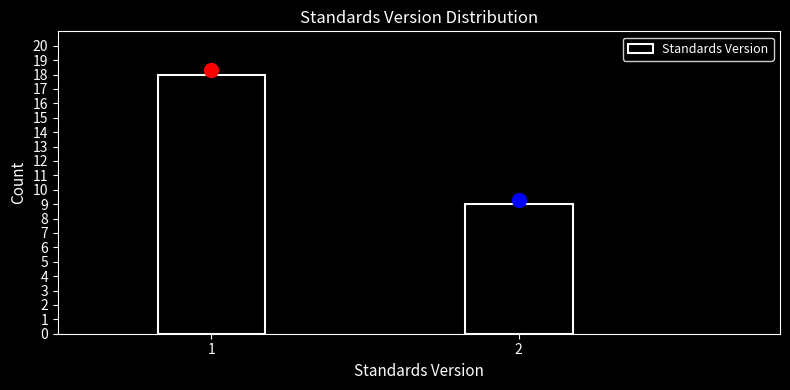

Reading left to right, extract all data points from this chart.

18	9